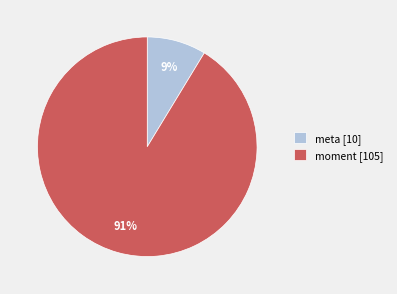

True or false: meta [10] accounts for 1% of the total.

False